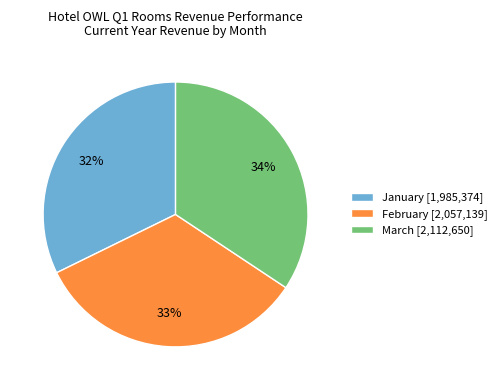

Is there a majority slice in this chart?

No